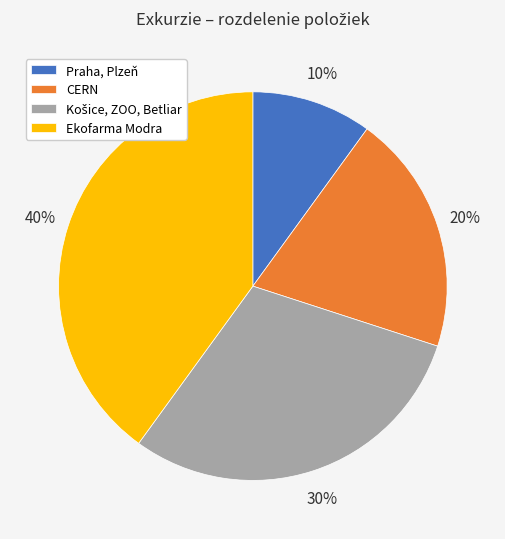

The Ekofarma Modra slice represents 31% of the pie. True or false?

False